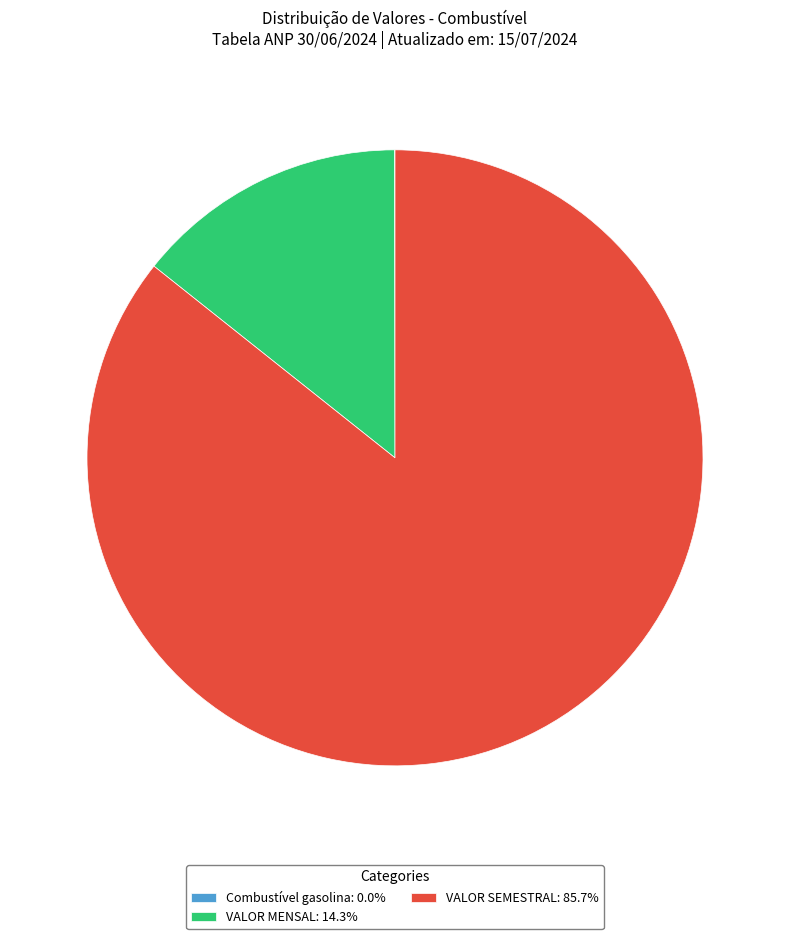

Is there a majority slice in this chart?

Yes